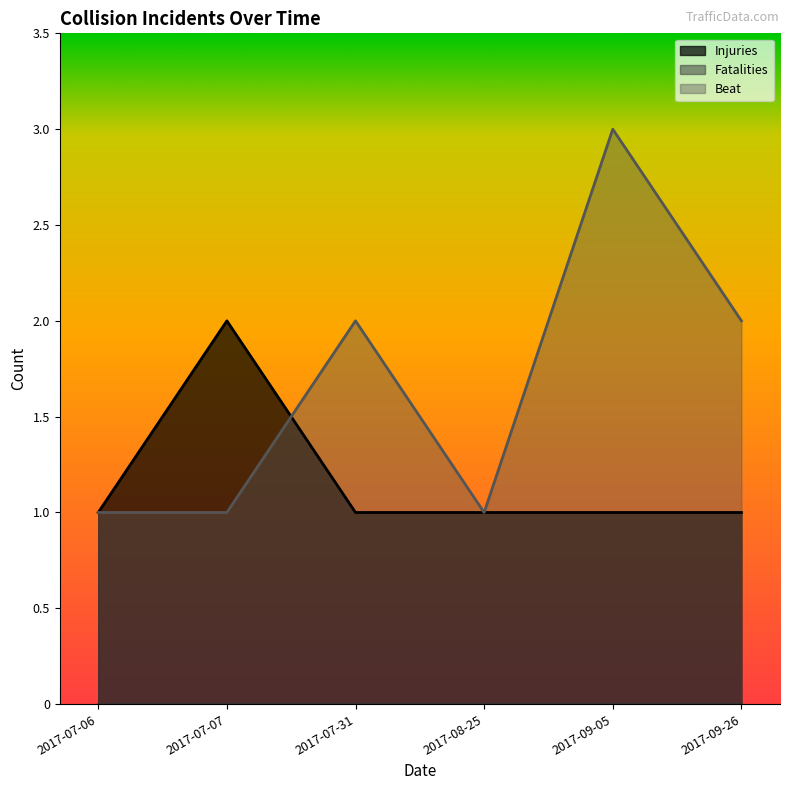

How many distinct data groups are displayed?

3